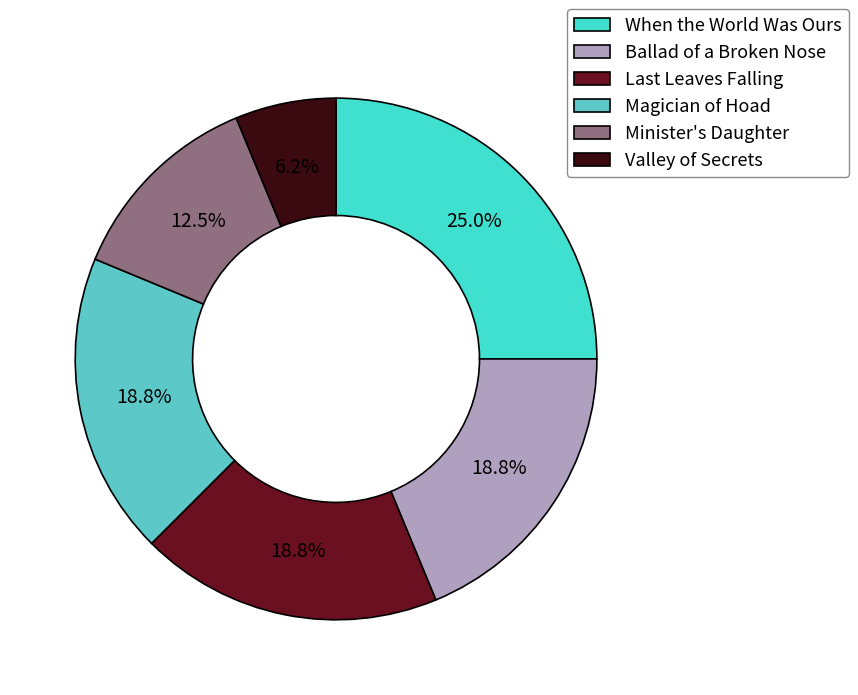

What is the change in value from When the World Was Ours to Ballad of a Broken Nose?

-1